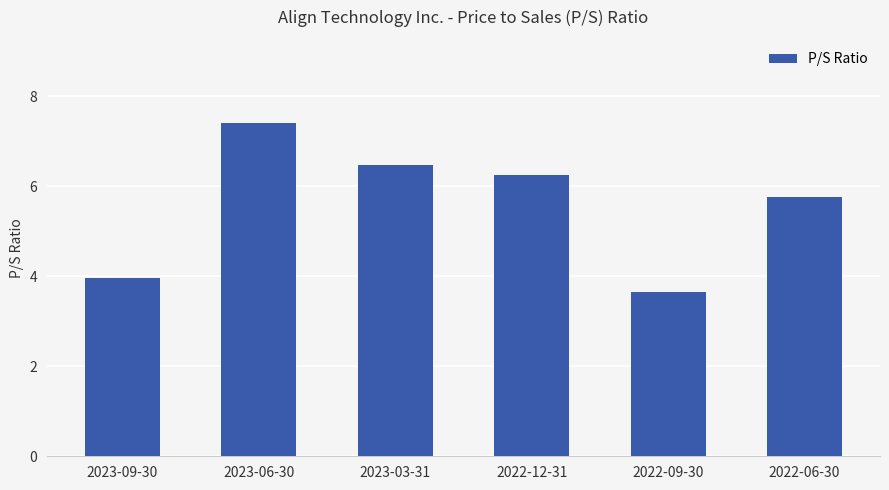

Approximately how many times larger is the value at 2022-06-30 compared to 2023-06-30?

0.8